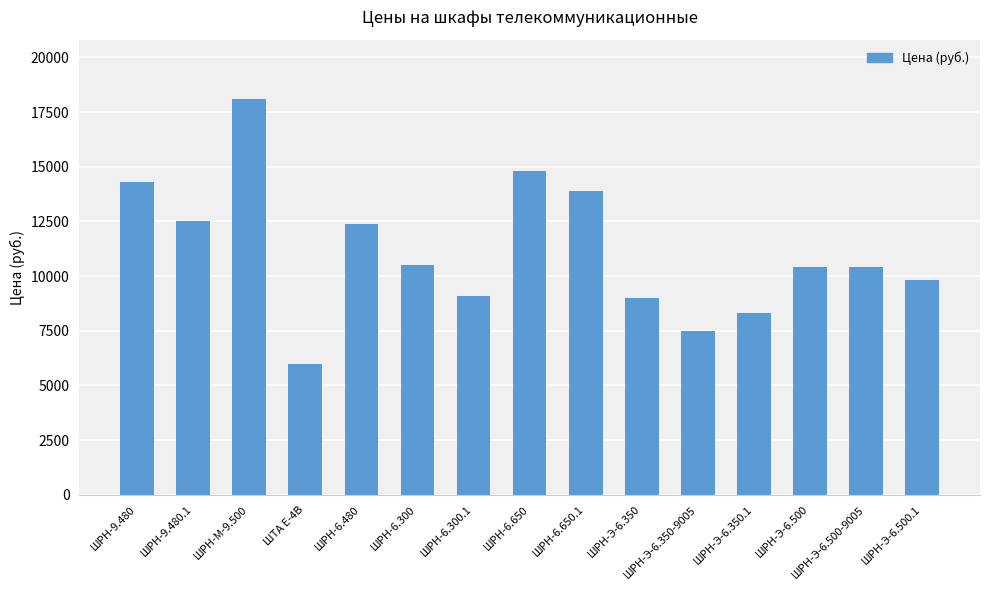

What position from the left is ШРН-6.300.1?

7